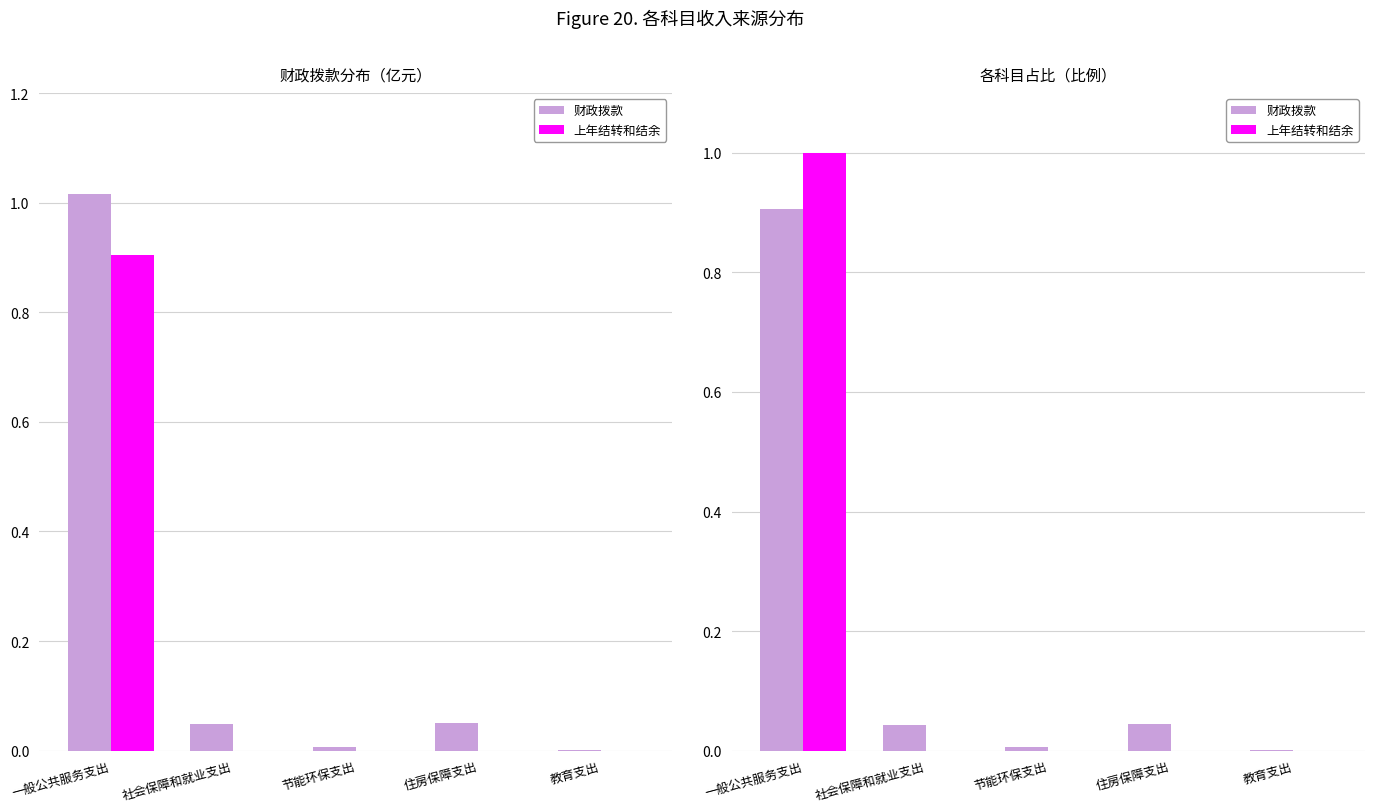

At which category does the chart reach its minimum across all series?

社会保障和就业支出